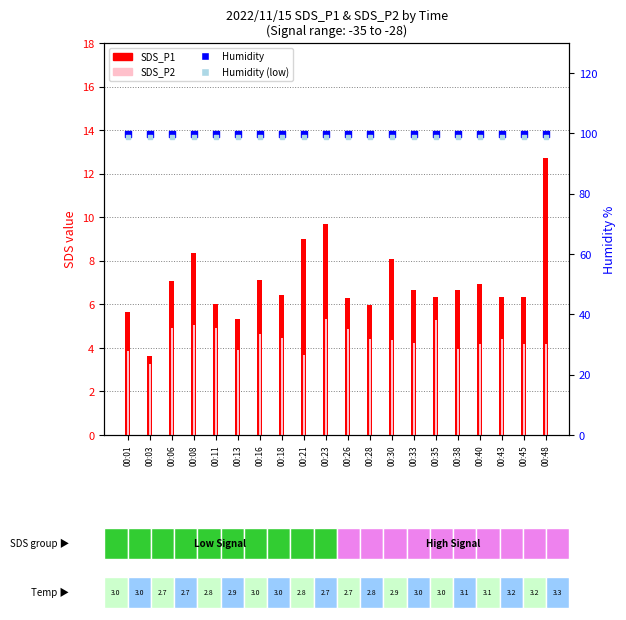

Which series contains the lowest Y value?

SDS_P2